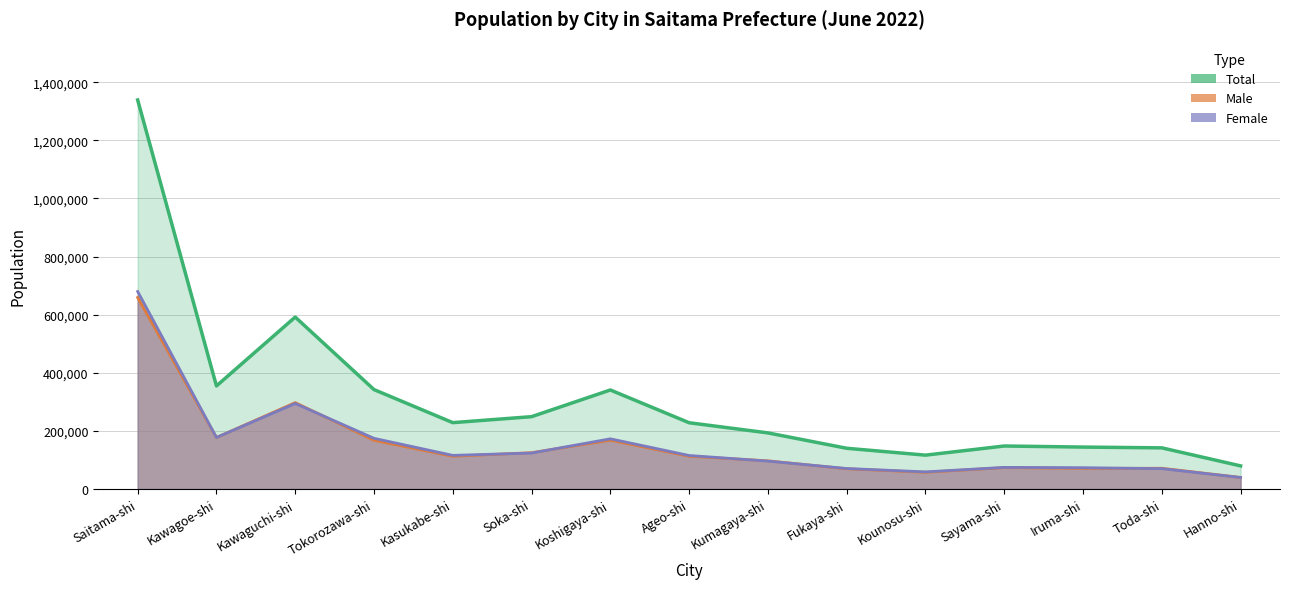

What is the minimum value shown in the chart?

39762